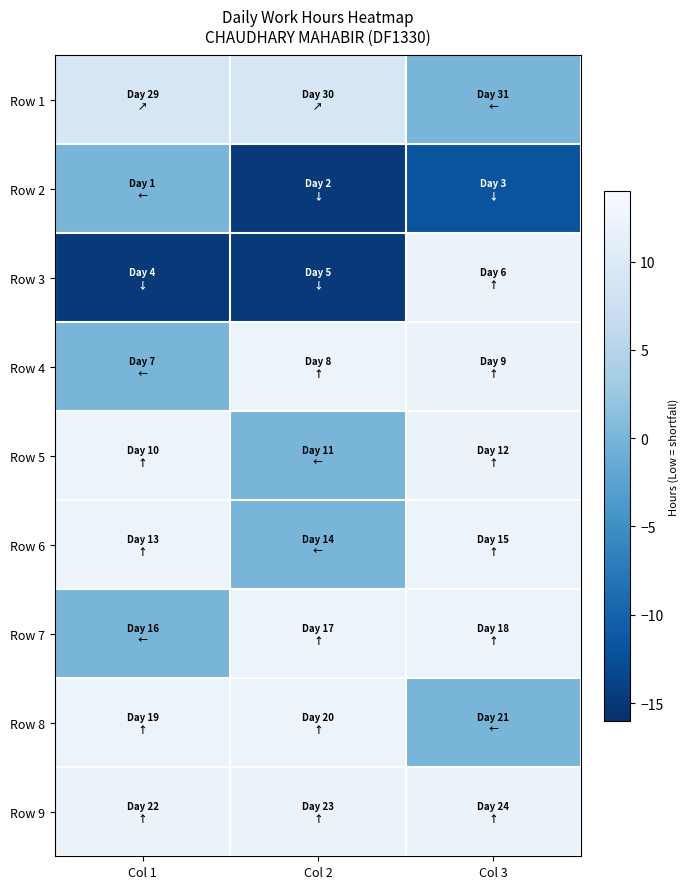

Reading left to right, what are all the values shown in this chart?

Row 1: Col 1=9.2	Col 2=9.2	Col 3=0.0
Row 2: Col 1=0.0	Col 2=-14.9	Col 3=-11.8
Row 3: Col 1=-14.9	Col 2=-14.8	Col 3=12.1
Row 4: Col 1=0.0	Col 2=12.2	Col 3=12.1
Row 5: Col 1=12.2	Col 2=0.0	Col 3=12.1
Row 6: Col 1=12.2	Col 2=0.0	Col 3=12.1
Row 7: Col 1=0.0	Col 2=12.2	Col 3=12.1
Row 8: Col 1=12.2	Col 2=12.1	Col 3=0.0
Row 9: Col 1=12.1	Col 2=12.1	Col 3=12.1